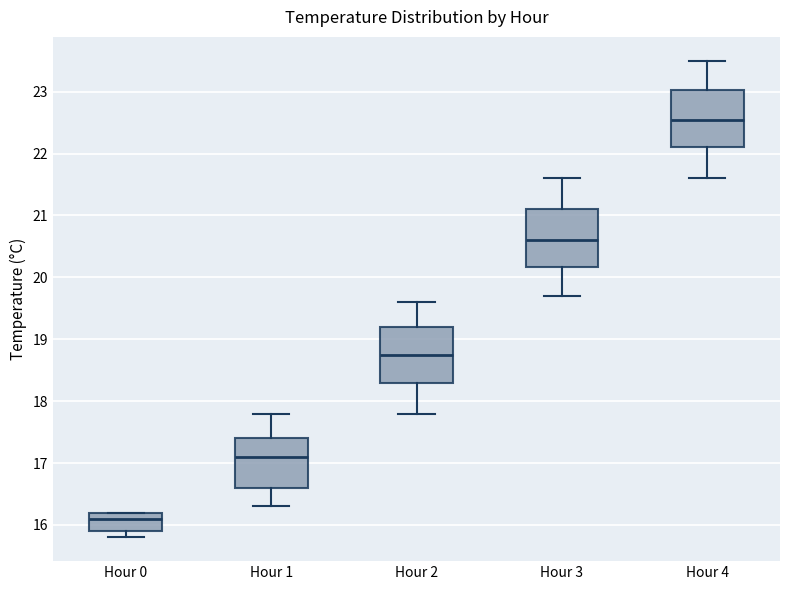

Which box's median line is the lowest?

Hour 0